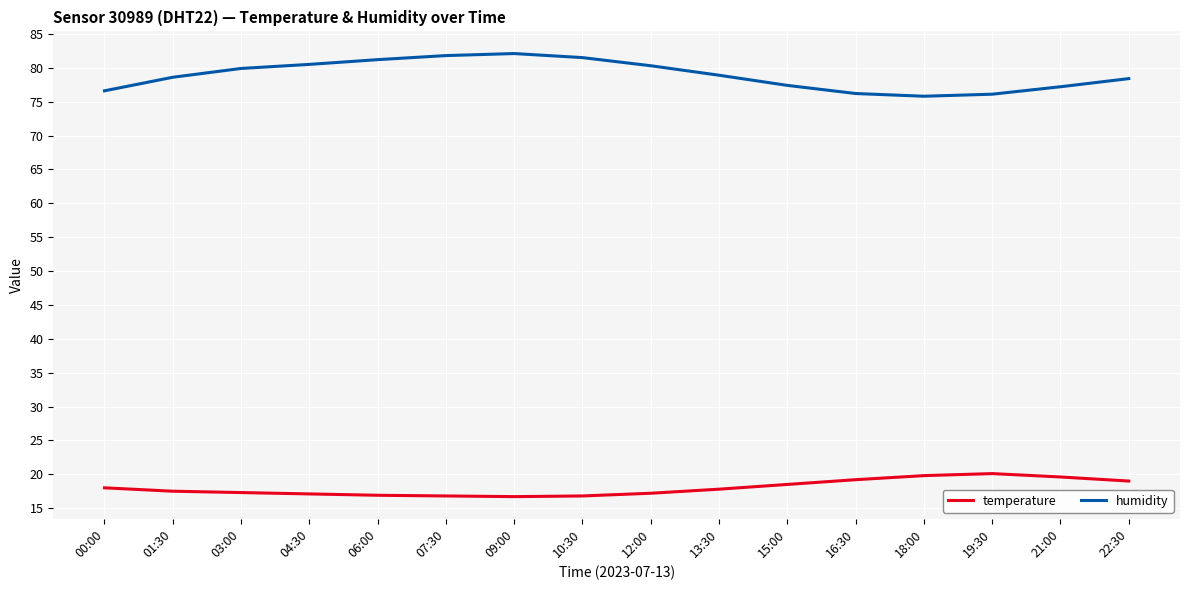

At how many categories does at least one series exceed 25?

16